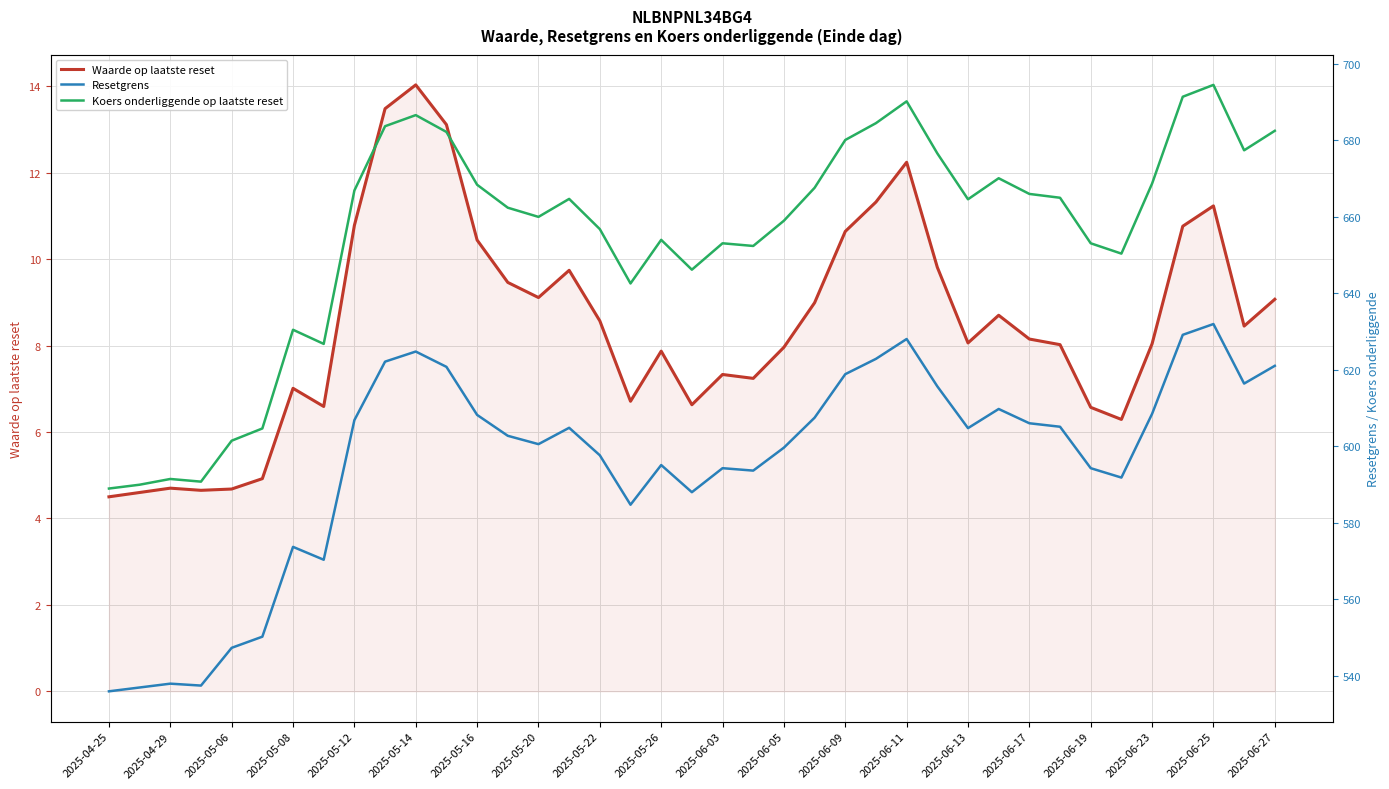

What is the minimum value for Waarde op laatste reset?

4.5